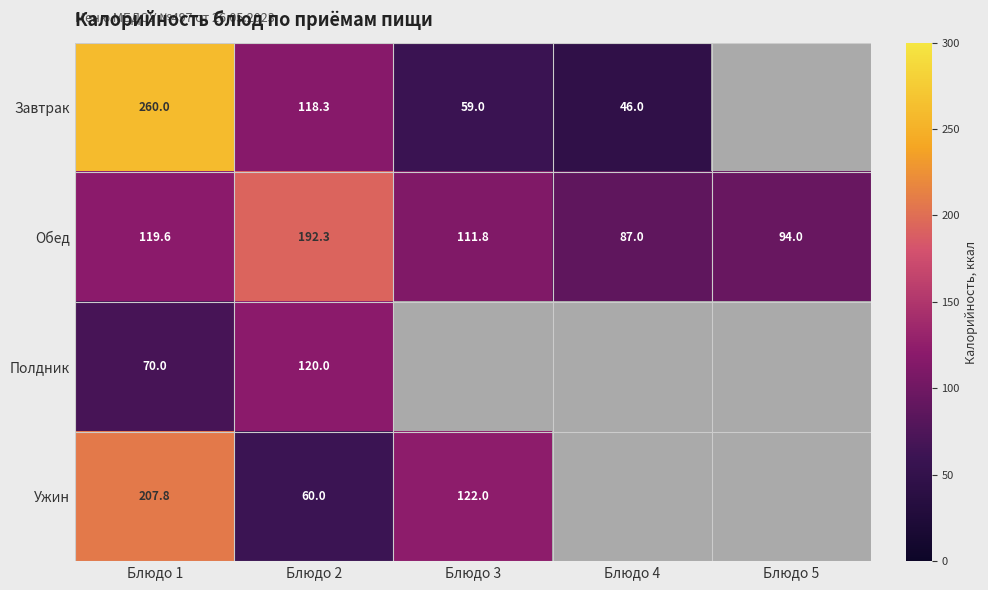

Rank the series at Блюдо 2 from highest to lowest value.

Обед, Полдник, Завтрак, Ужин